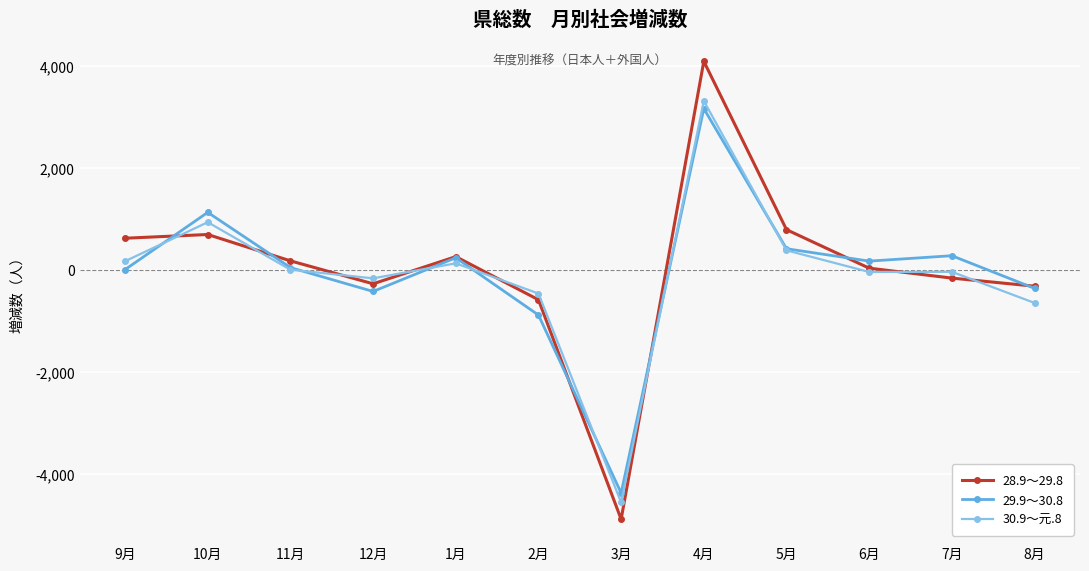

Is the value of 29.9～30.8 at 10月 greater than the value of 30.9～元.8 at 3月?

Yes